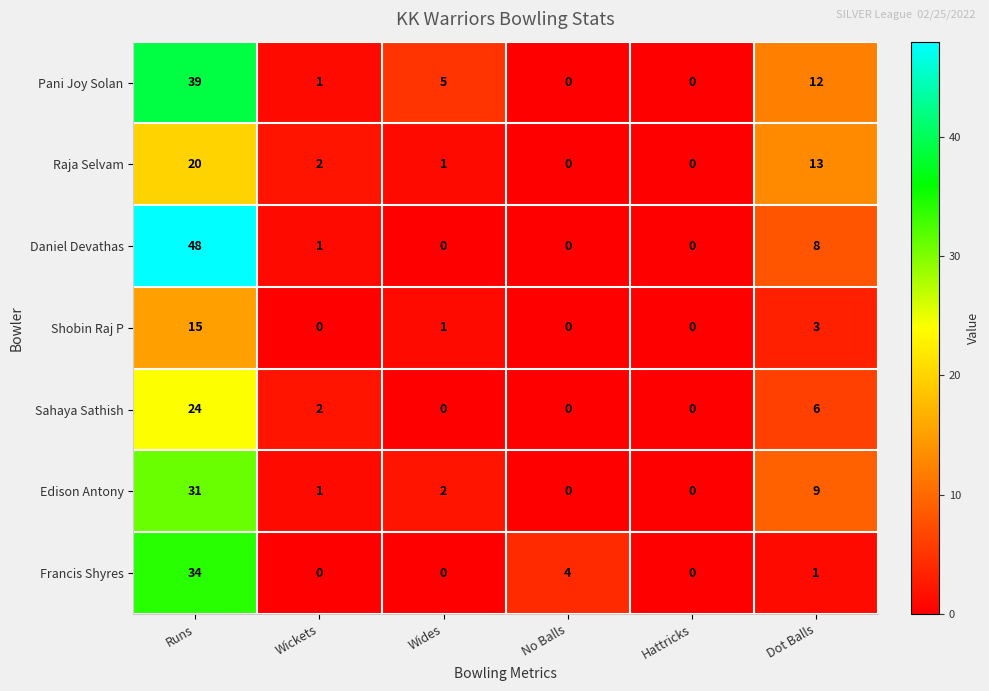

True or false: Pani Joy Solan has a value of -21 at No Balls.

False